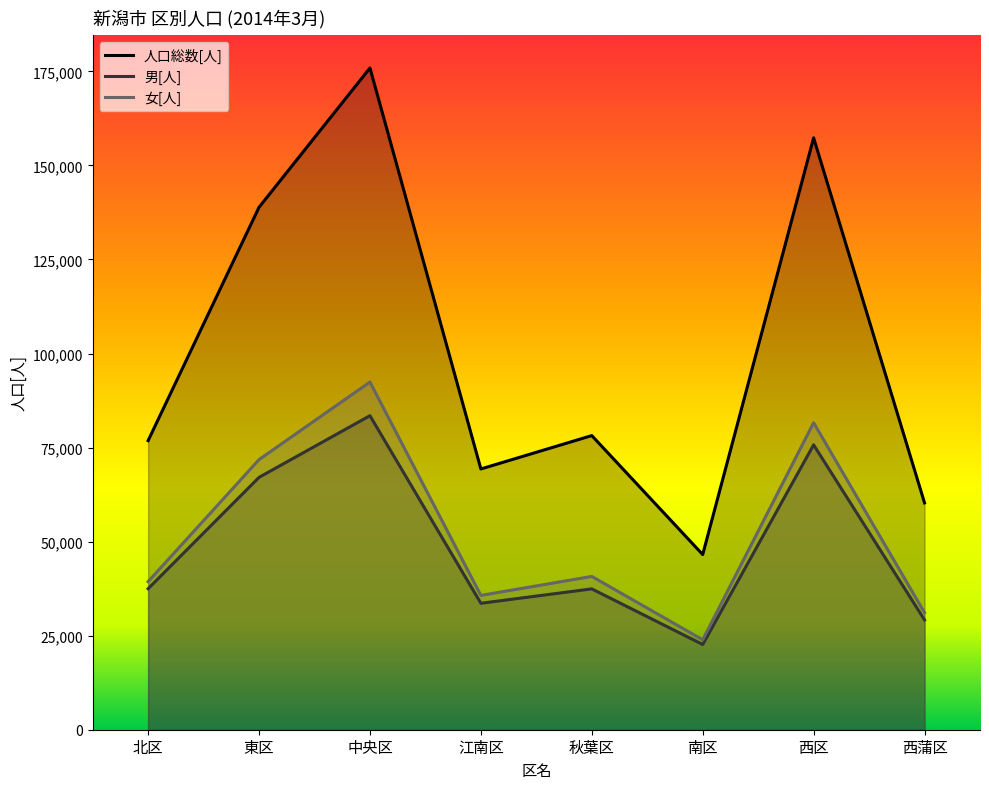

Where is 女[人] nearest to the value 58169?

東区